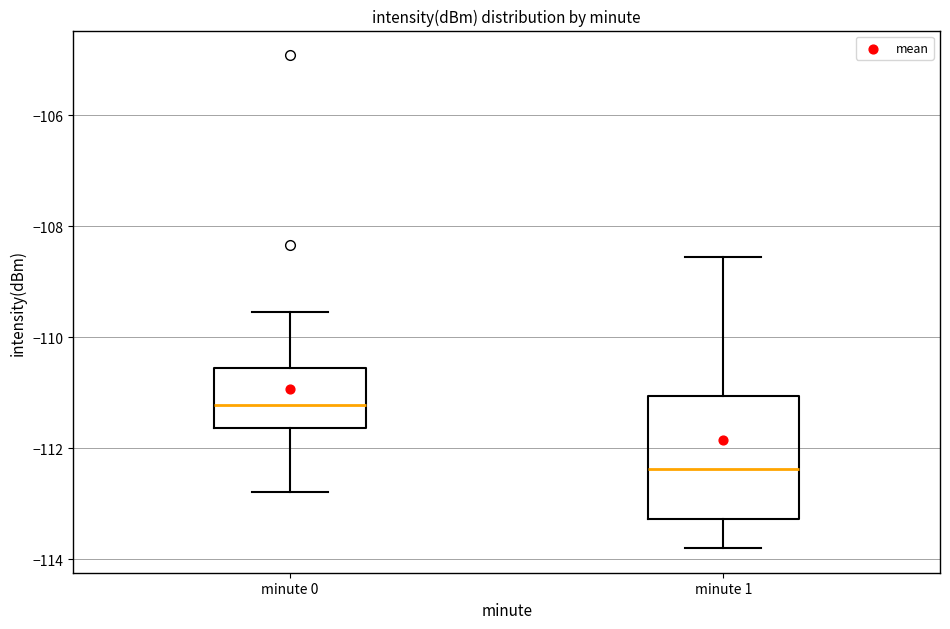

Reading left to right, read every box against the y-axis: the position of its median line, the range the box covers, and the ends of its whiskers. The values are not printed on the chart, so give them approximately, as read against the axis.

minute 0: median -111.2, box -111.6 to -110.6, whiskers -112.8 to -109.6
minute 1: median -112.4, box -113.2 to -111.0, whiskers -113.8 to -108.6